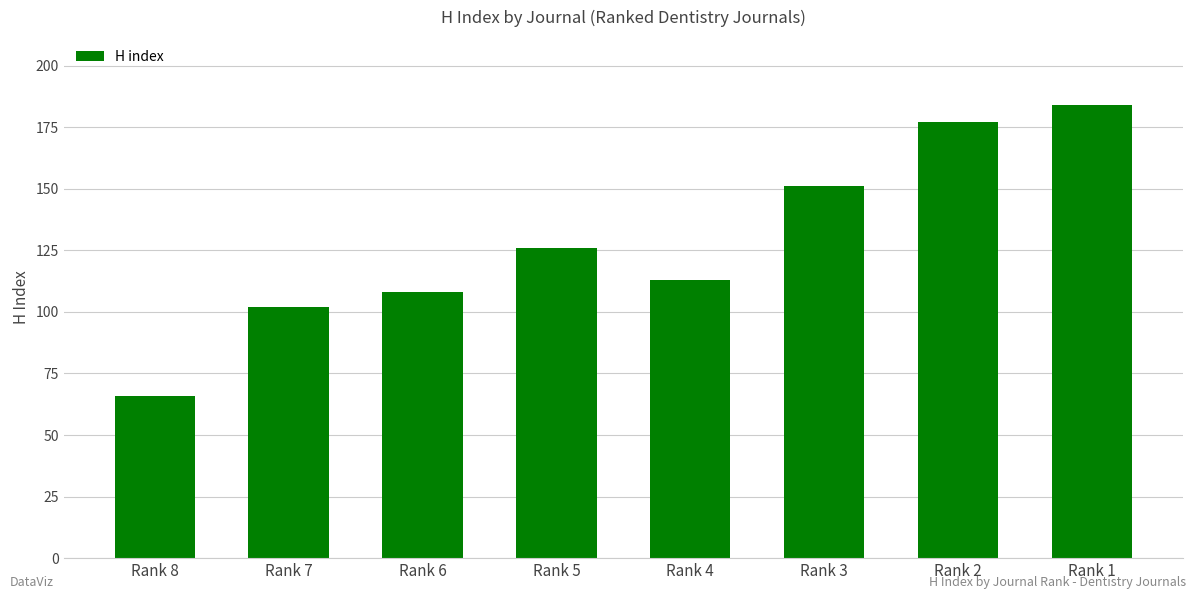

Reading left to right, transcribe all the data shown in this chart.

Rank 8=66	Rank 7=102	Rank 6=108	Rank 5=126	Rank 4=113	Rank 3=151	Rank 2=177	Rank 1=184